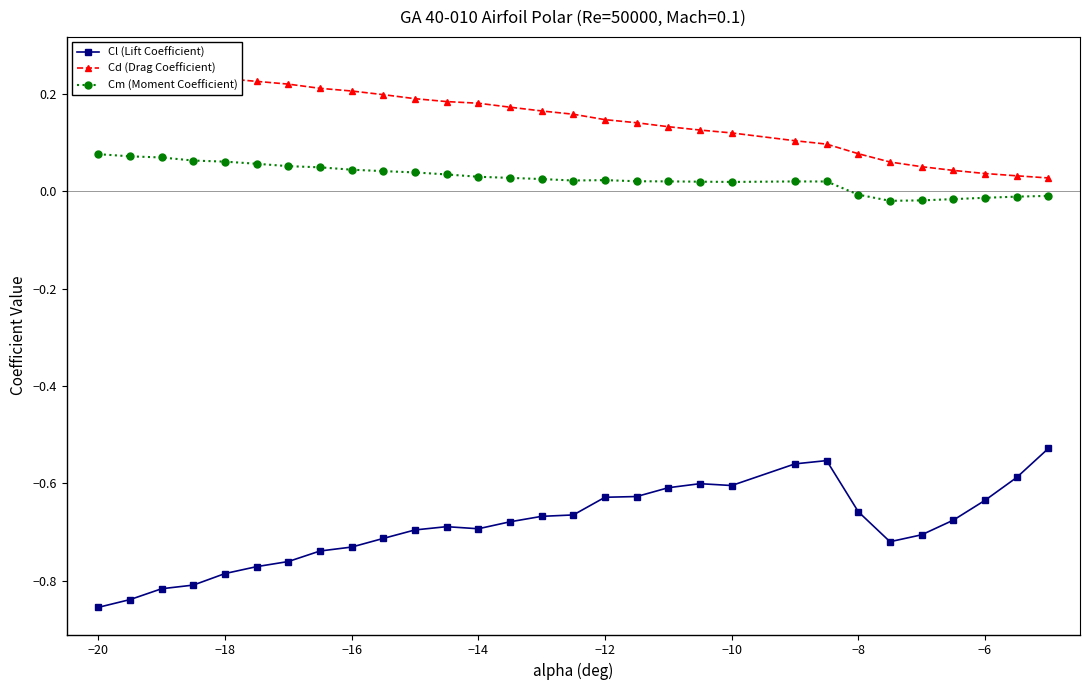

True or false: Cl (Lift Coefficient) and Cm (Moment Coefficient) intersect in this chart.

False